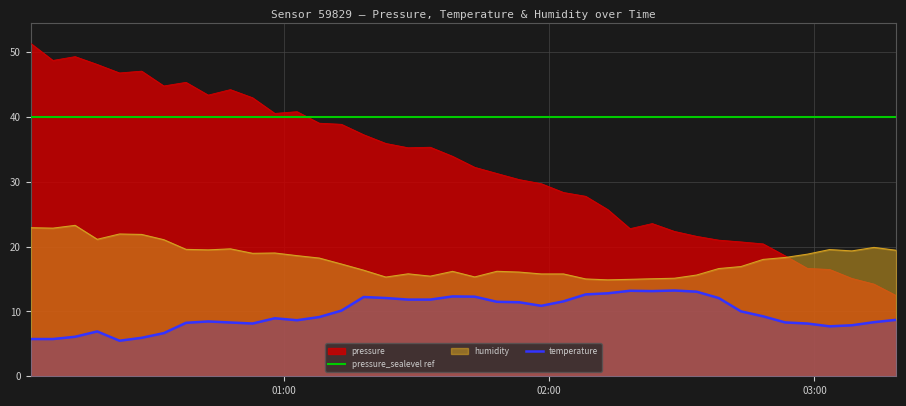

True or false: temperature and humidity intersect in this chart.

False